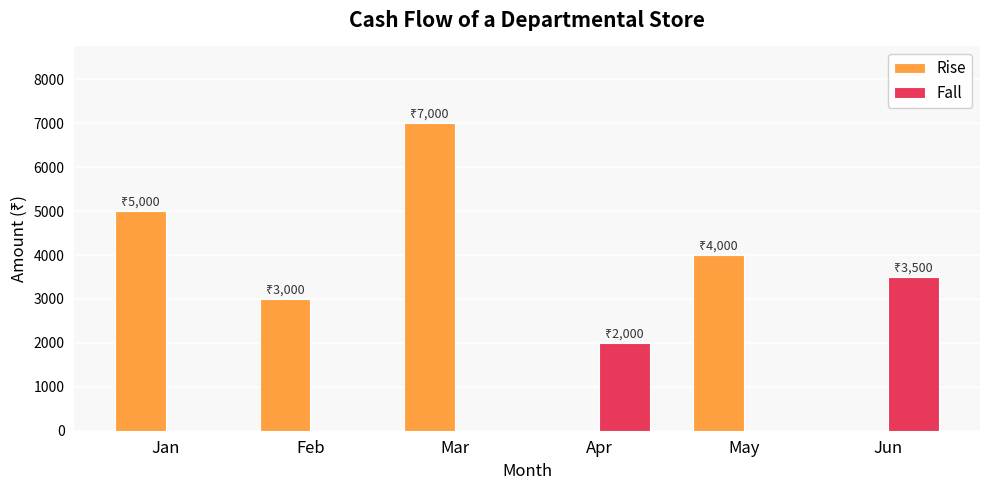

At which label does Fall reach its peak?

Jun